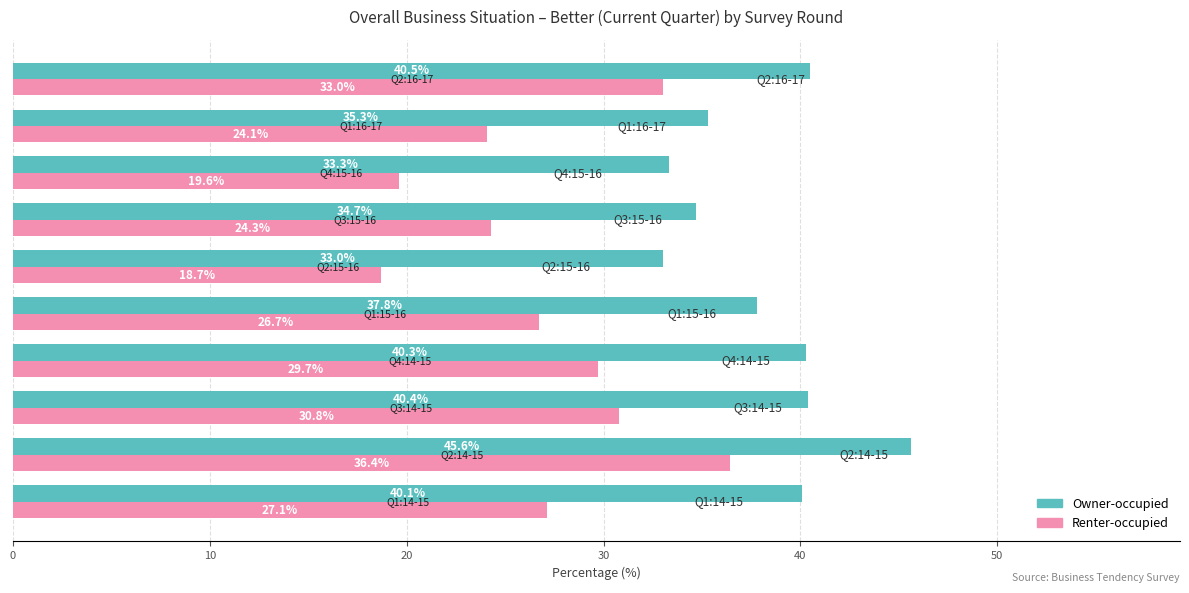

List the series in order of their overall mean, lowest first.

Renter-occupied, Owner-occupied